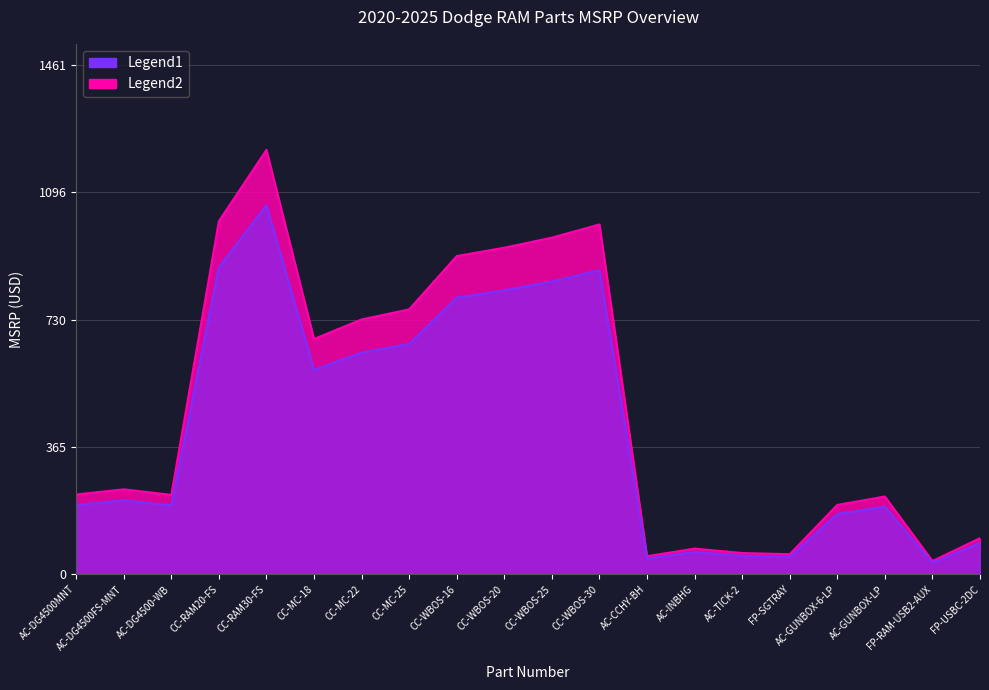

Where is the first local maximum for Legend1?

AC-DG4500FS-MNT